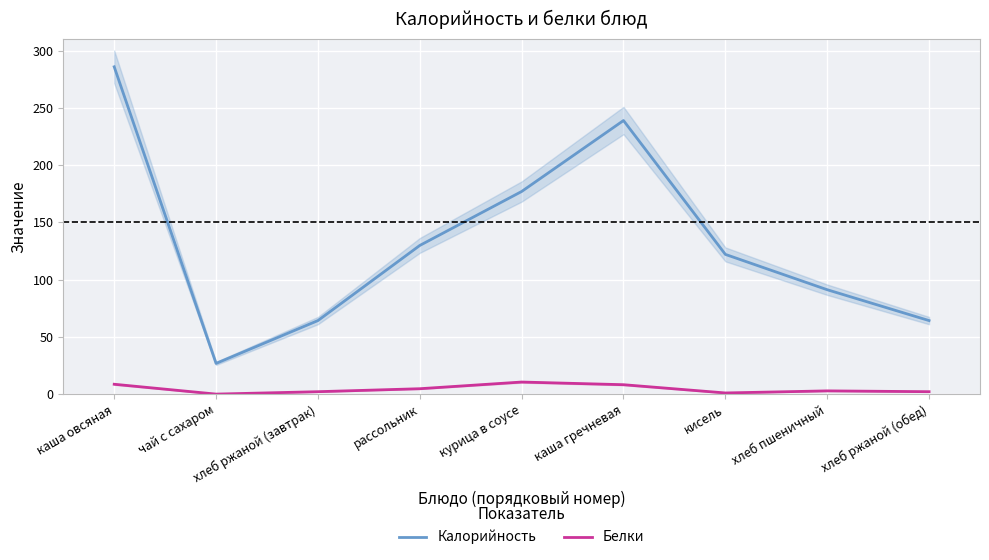

Which category has the lowest value in the Калорийность series?

чай с сахаром